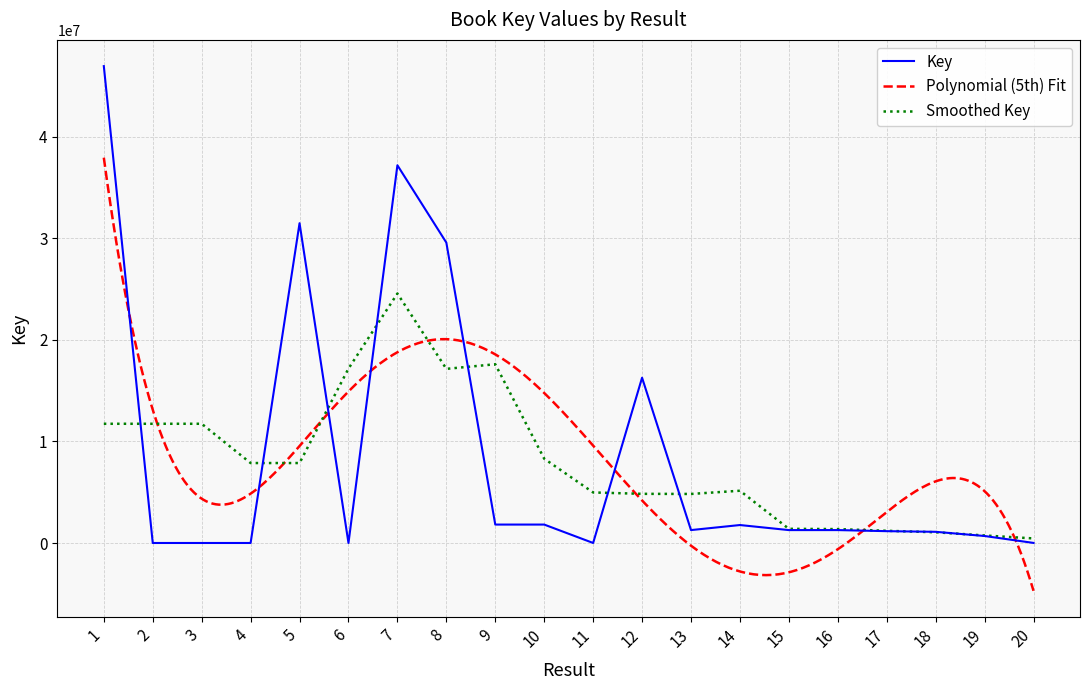

Rank the categories by value from lowest to highest.

6, 2, 4, 3, 11, 20, 19, 18, 17, 15, 16, 13, 14, 10, 9, 12, 8, 5, 7, 1